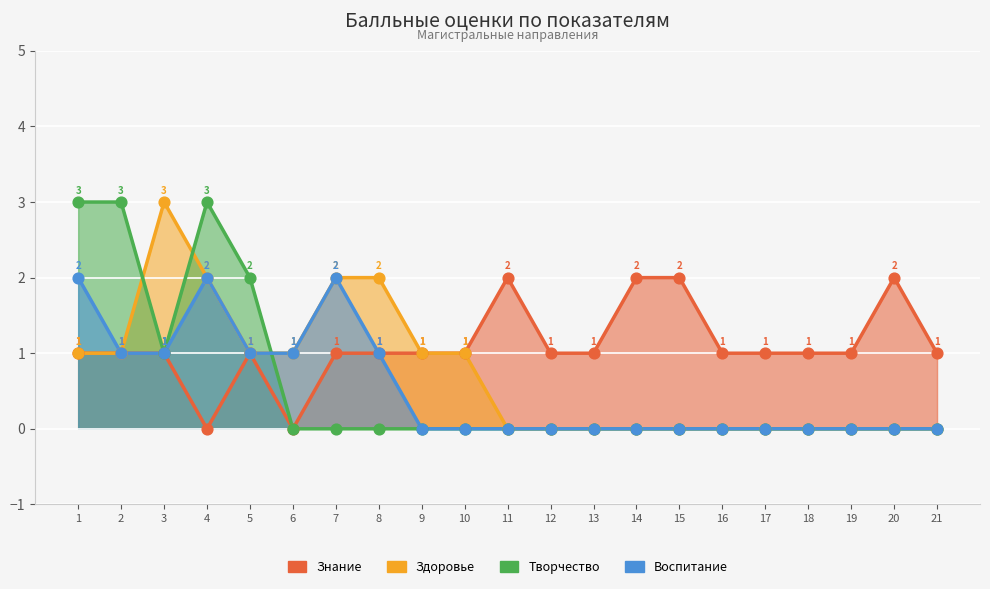

Which series has the largest total across all categories?

Знание